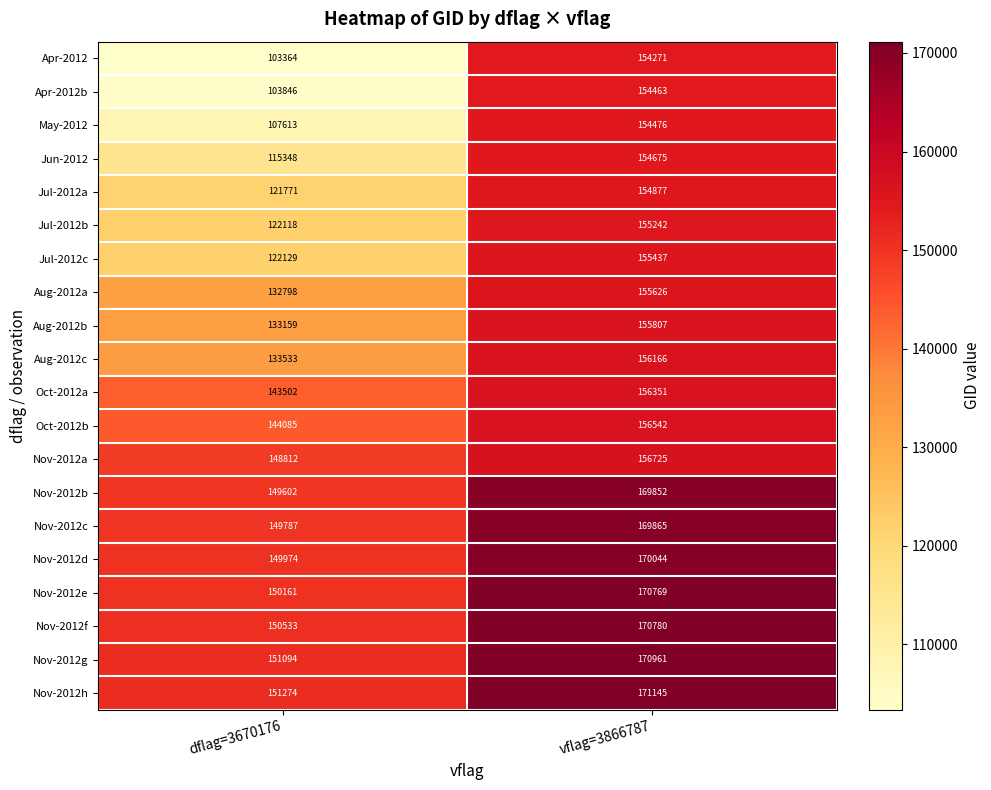

Which category has the highest value across all series?

vflag=3866787